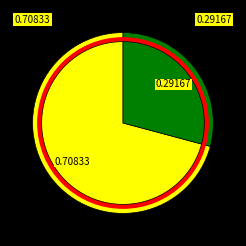

What is the ratio of the value at 增设专业 to the value at 考全科?

0.4